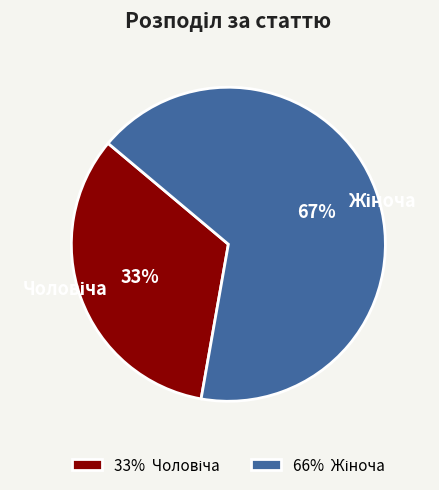

To the nearest percent, what is the average slice percentage?

50%